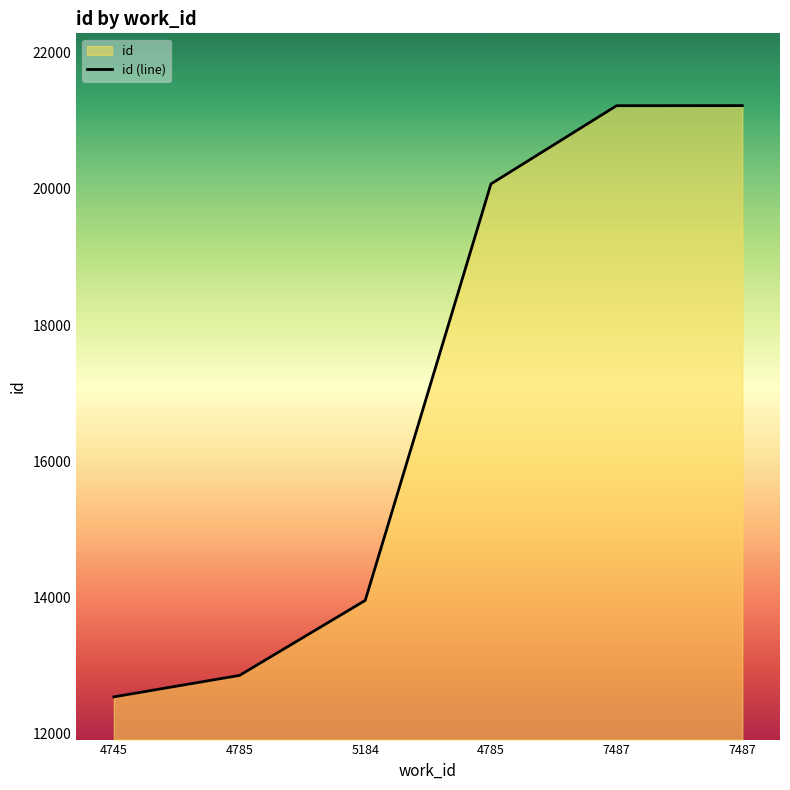

How many lines are shown in the chart?

1